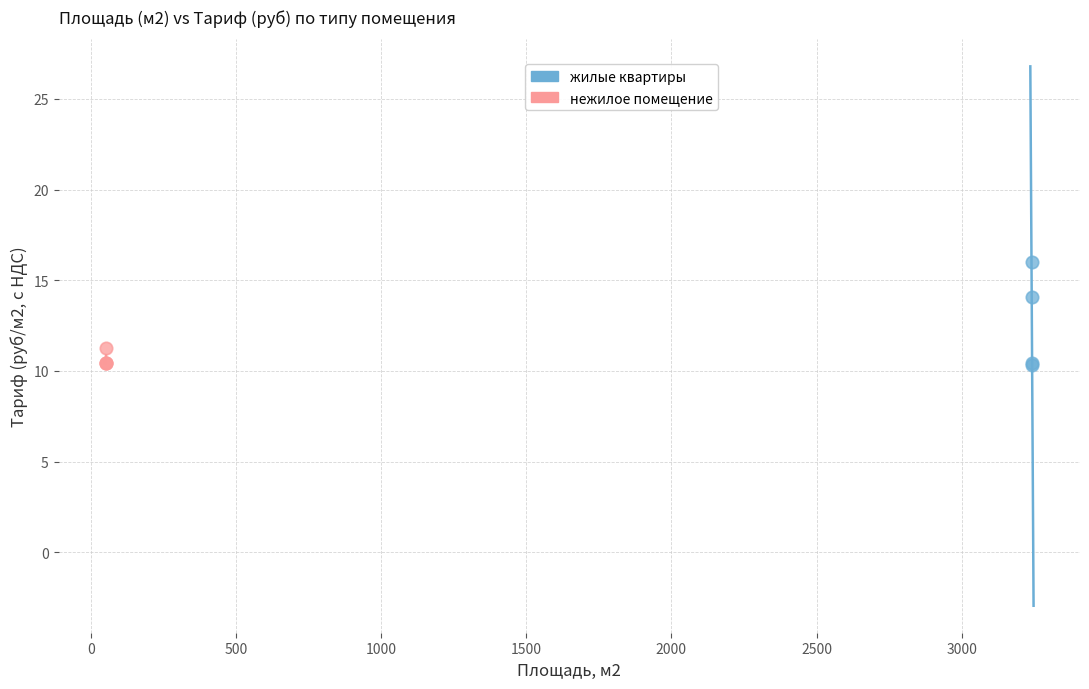

Which series has the widest spread of Y values?

жилые квартиры